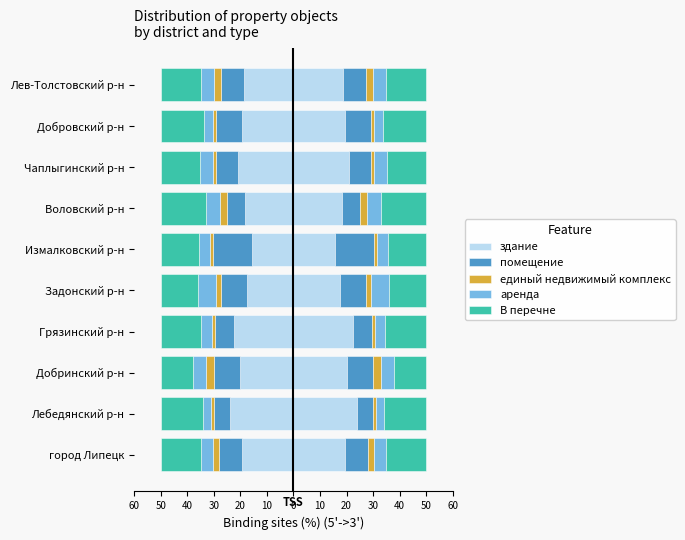

How many bars are there in total?

50